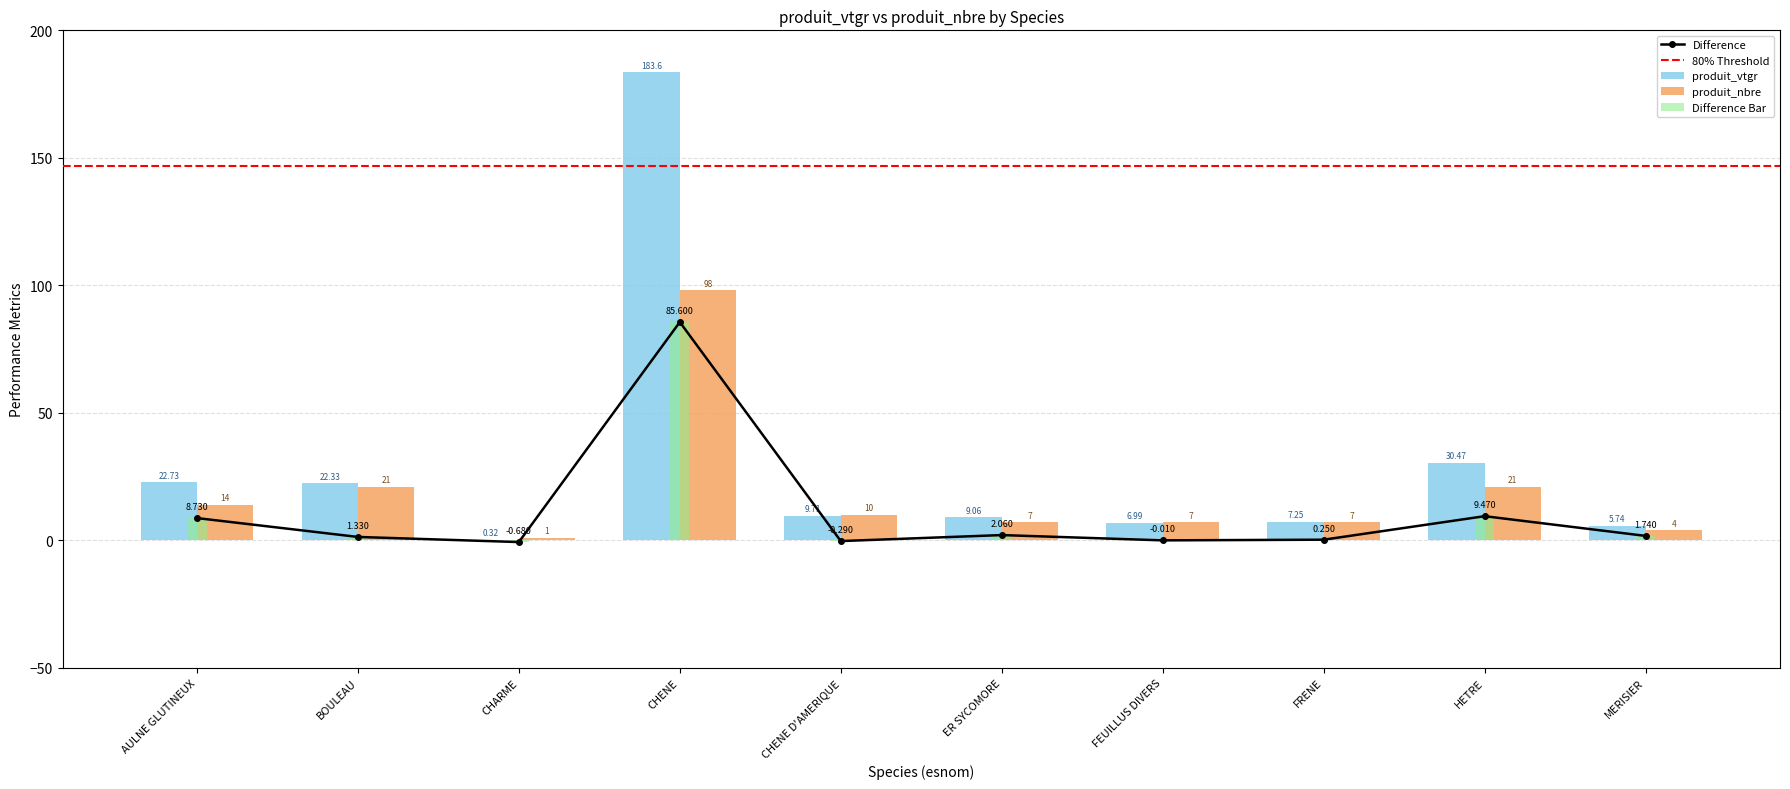

Reading right to left, list all the values displayed in this chart.

produit_vtgr: 5.7	30.5	7.2	7.0	9.1	9.7	183.6	0.3	22.3	22.7
produit_nbre: 4.0	21.0	7.0	7.0	7.0	10.0	98.0	1.0	21.0	14.0